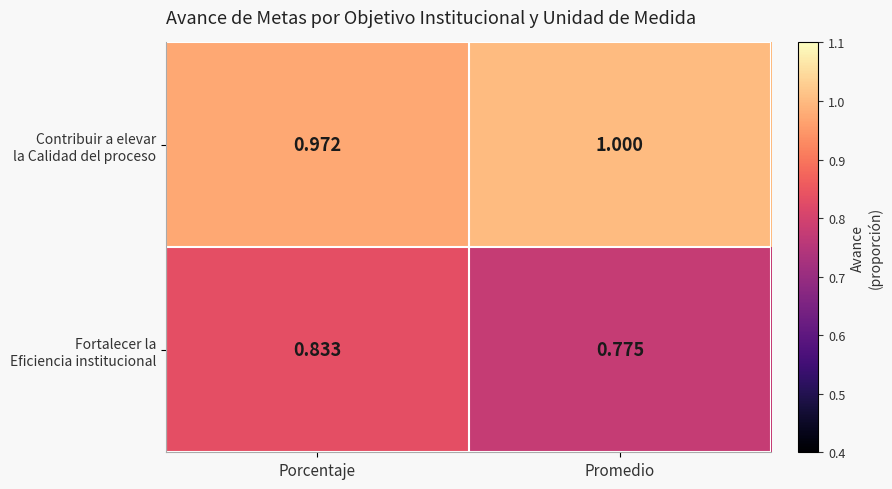

At which category does the chart reach its minimum across all series?

Promedio